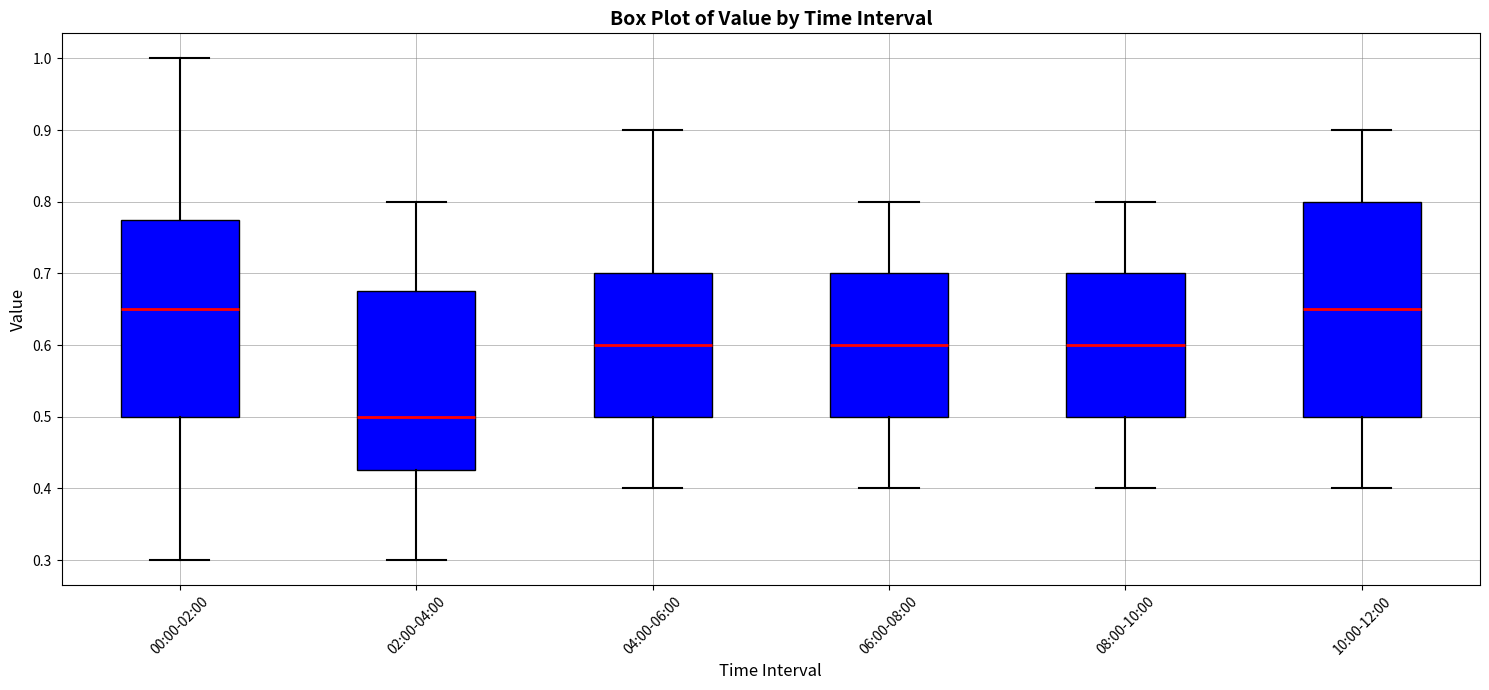

Reading left to right, read every box against the y-axis: the position of its median line, the range the box covers, and the ends of its whiskers. The values are not printed on the chart, so give them approximately, as read against the axis.

00:00-02:00: median 0.65, box 0.50 to 0.78, whiskers 0.30 to 1.00
02:00-04:00: median 0.50, box 0.43 to 0.68, whiskers 0.30 to 0.80
04:00-06:00: median 0.60, box 0.50 to 0.70, whiskers 0.40 to 0.90
06:00-08:00: median 0.60, box 0.50 to 0.70, whiskers 0.40 to 0.80
08:00-10:00: median 0.60, box 0.50 to 0.70, whiskers 0.40 to 0.80
10:00-12:00: median 0.65, box 0.50 to 0.80, whiskers 0.40 to 0.90